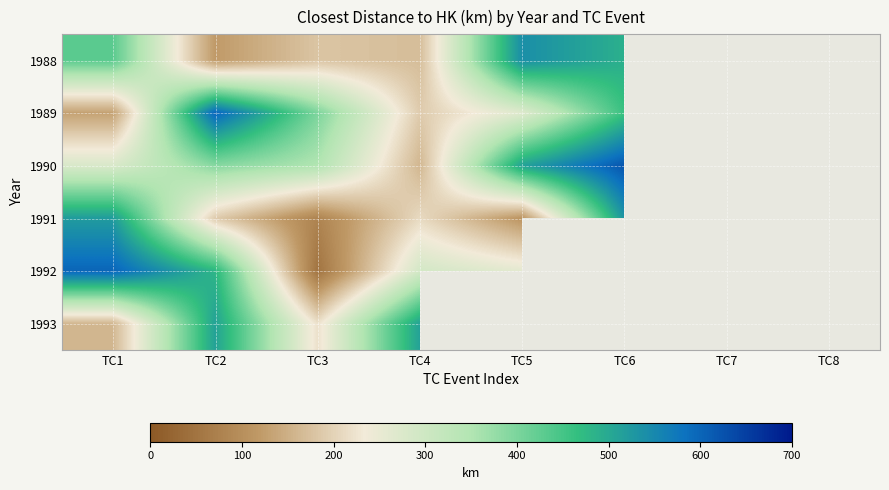

At how many categories does at least one series exceed 185?

8